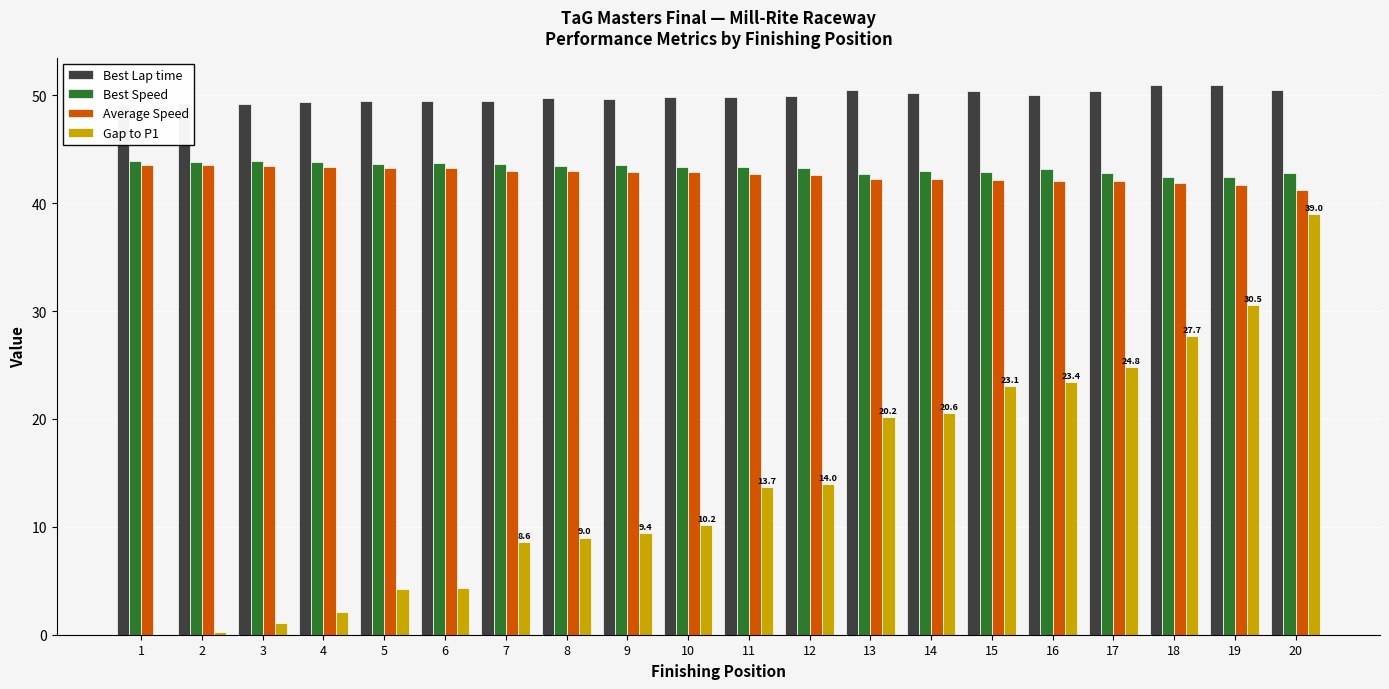

What is the difference between the Gap to P1 values at 20 and 12?

25.1